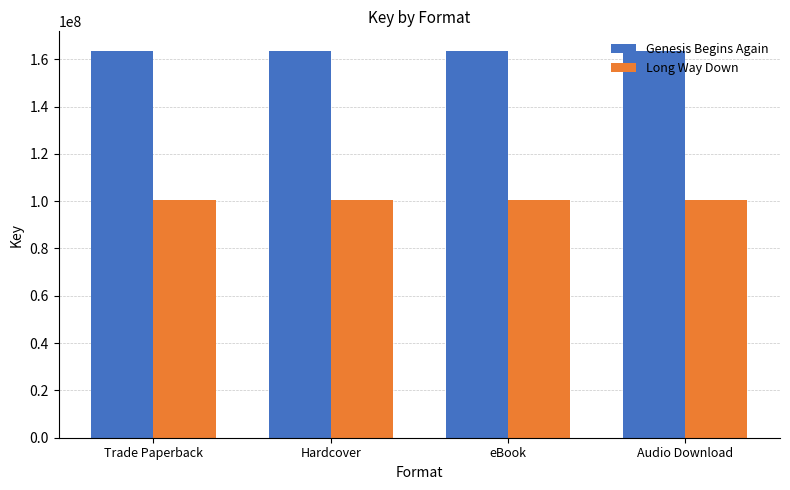

What are all the series names shown in the legend?

Genesis Begins Again, Long Way Down